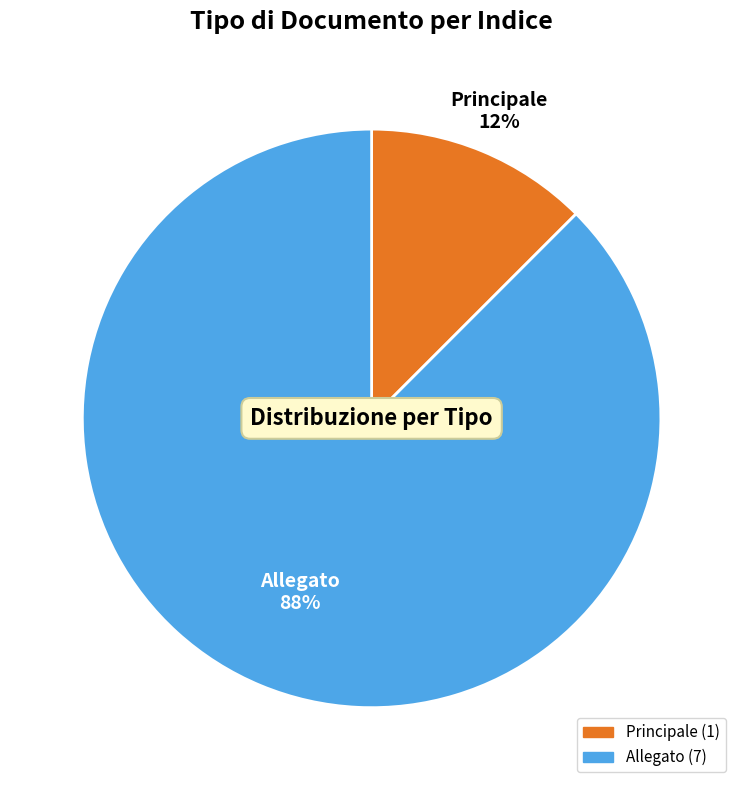

Which has a higher value, Principale or Allegato?

Allegato